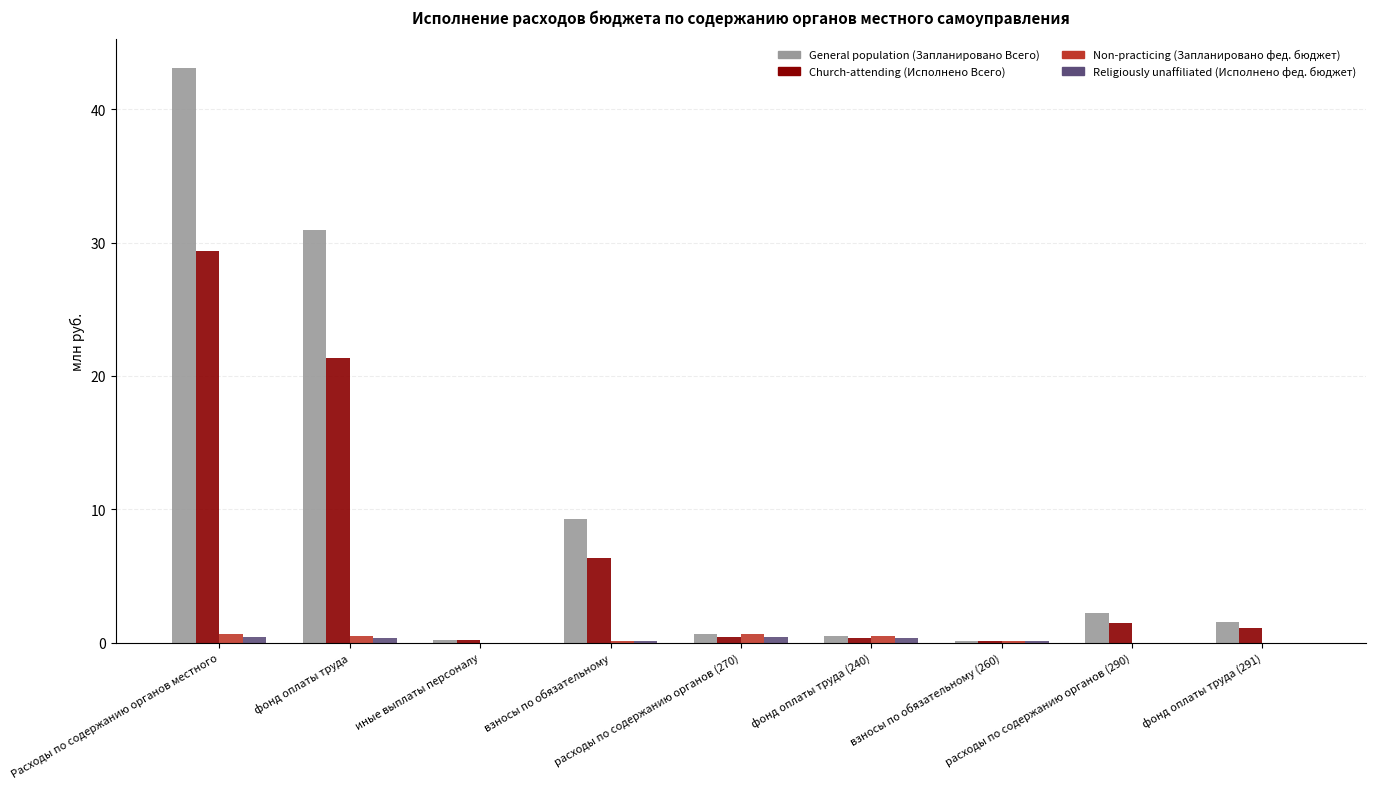

The value of Religiously unaffiliated (Исполнено фед. бюджет) at фонд оплаты труда is 0.4. True or false?

True